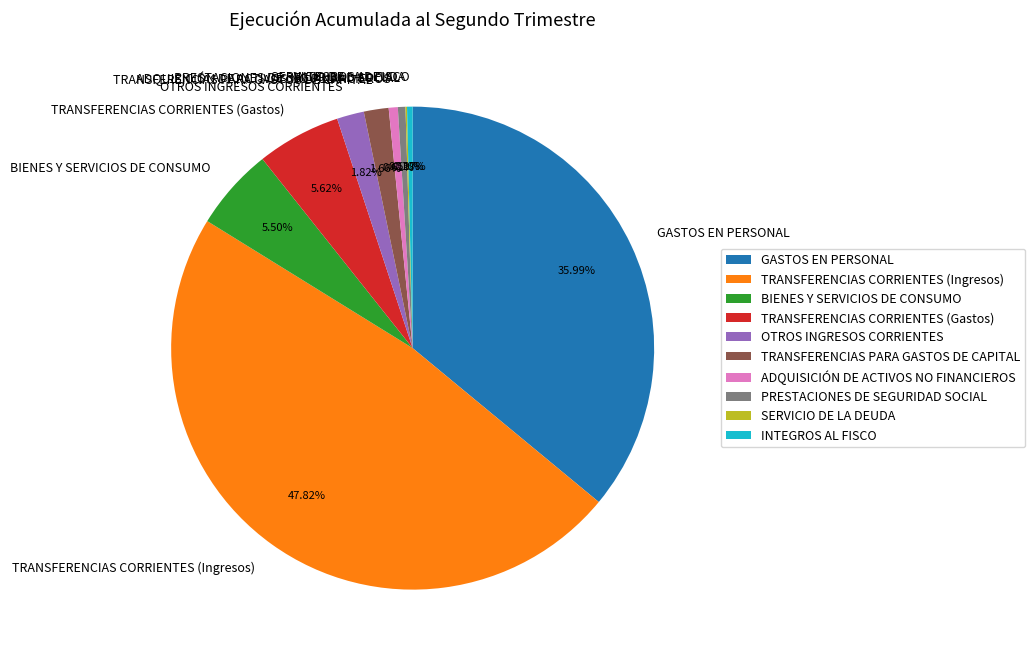

Which has a higher value, TRANSFERENCIAS PARA GASTOS DE CAPITAL or TRANSFERENCIAS CORRIENTES (Ingresos)?

TRANSFERENCIAS CORRIENTES (Ingresos)